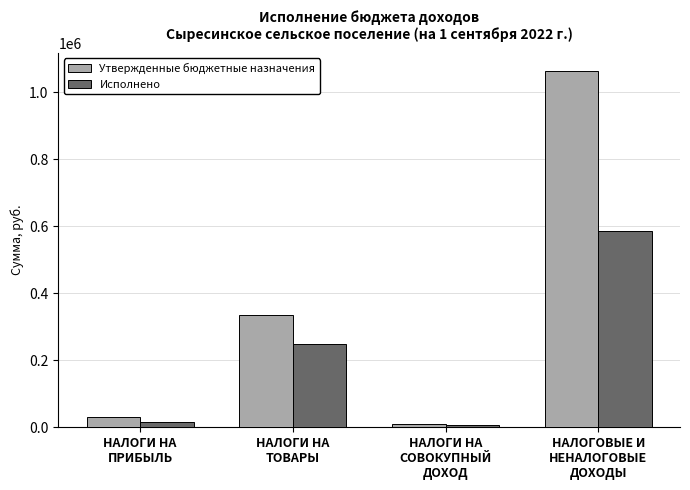

Which series has the largest range (max minus min)?

Утвержденные бюджетные назначения